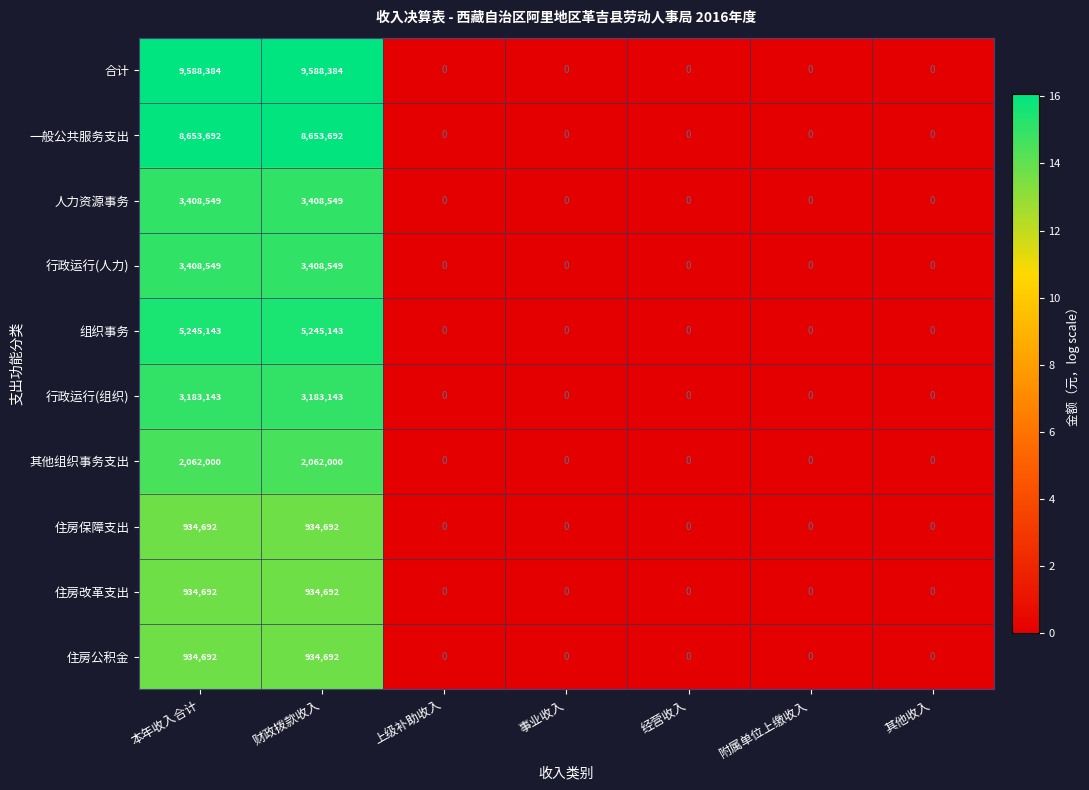

What is the sum of all 其他组织事务支出 values?

4124000